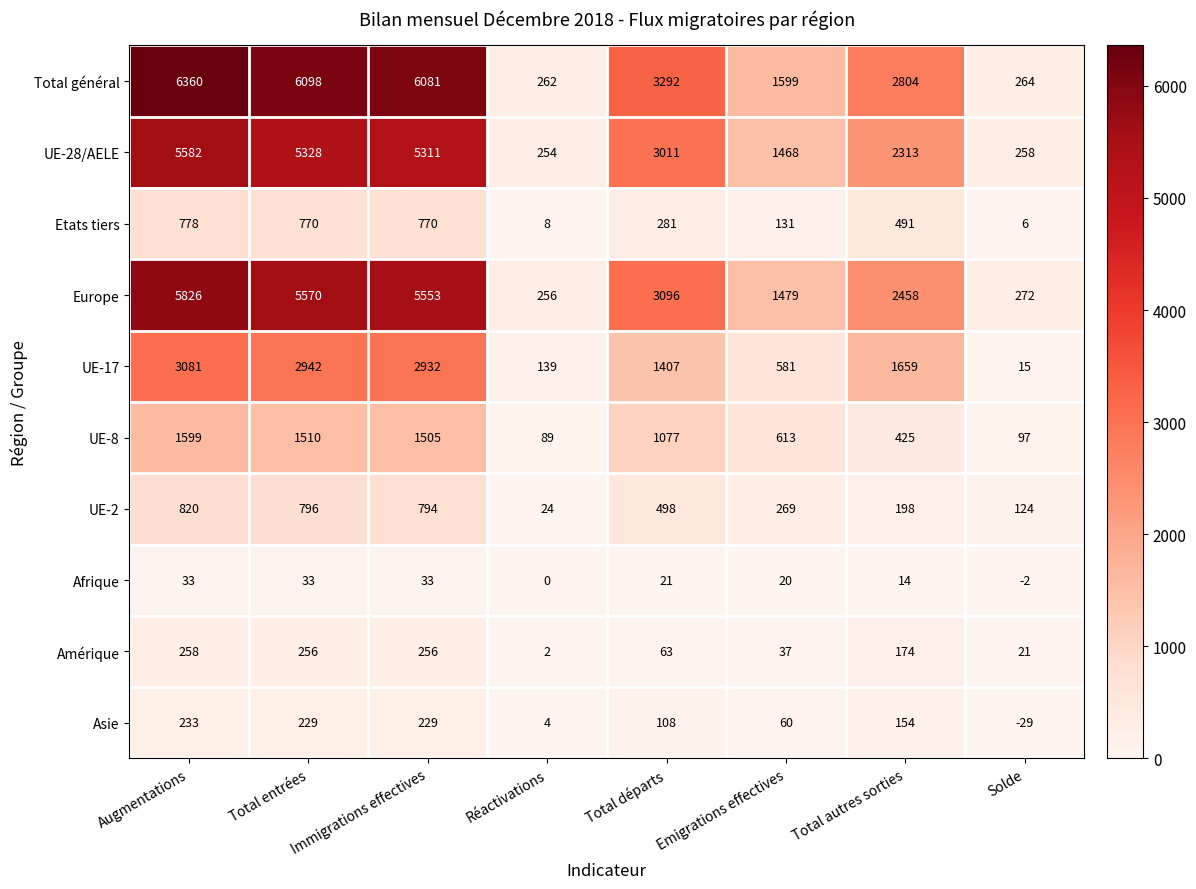

Which series has the widest spread of values?

Total général